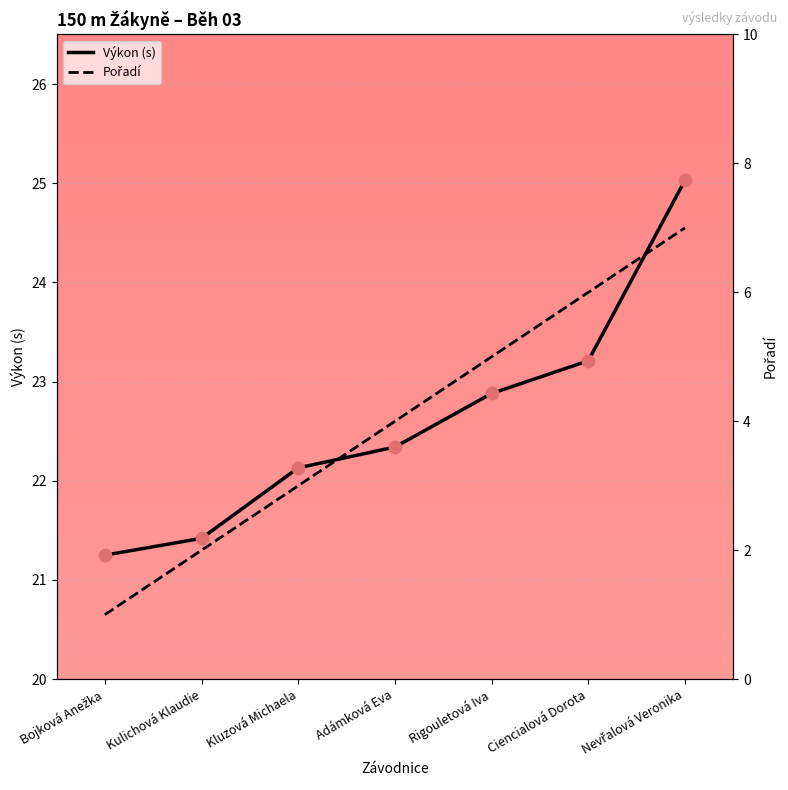

At how many categories does at least one series exceed 4?

7